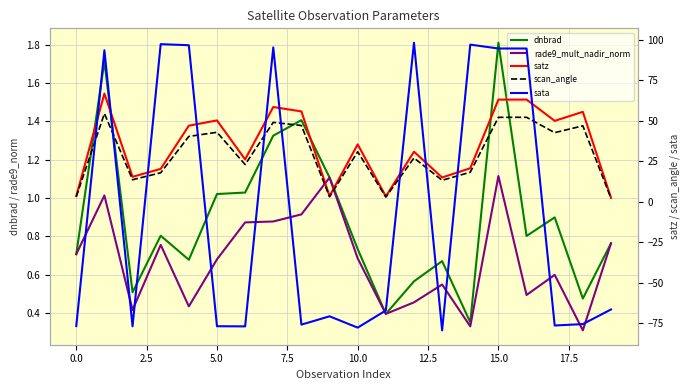

What is the lowest value of the dnbrad series?

0.4